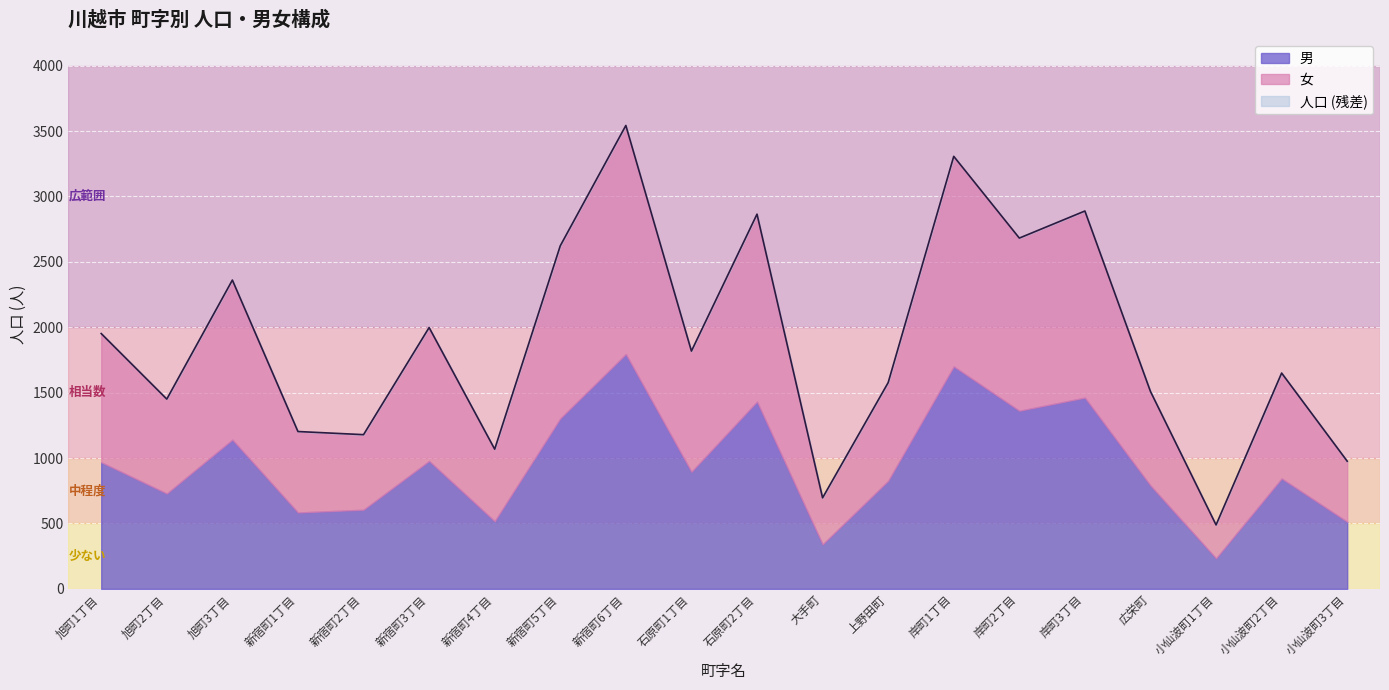

What is the sum of all 男 values?

19018